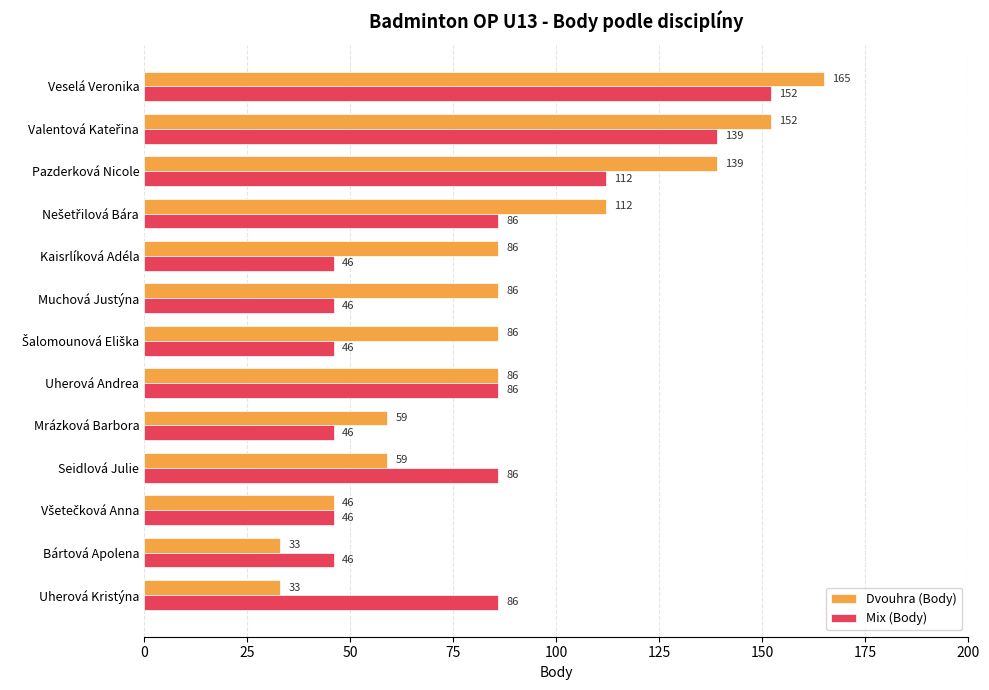

What are all the series names shown in the legend?

Dvouhra (Body), Mix (Body)